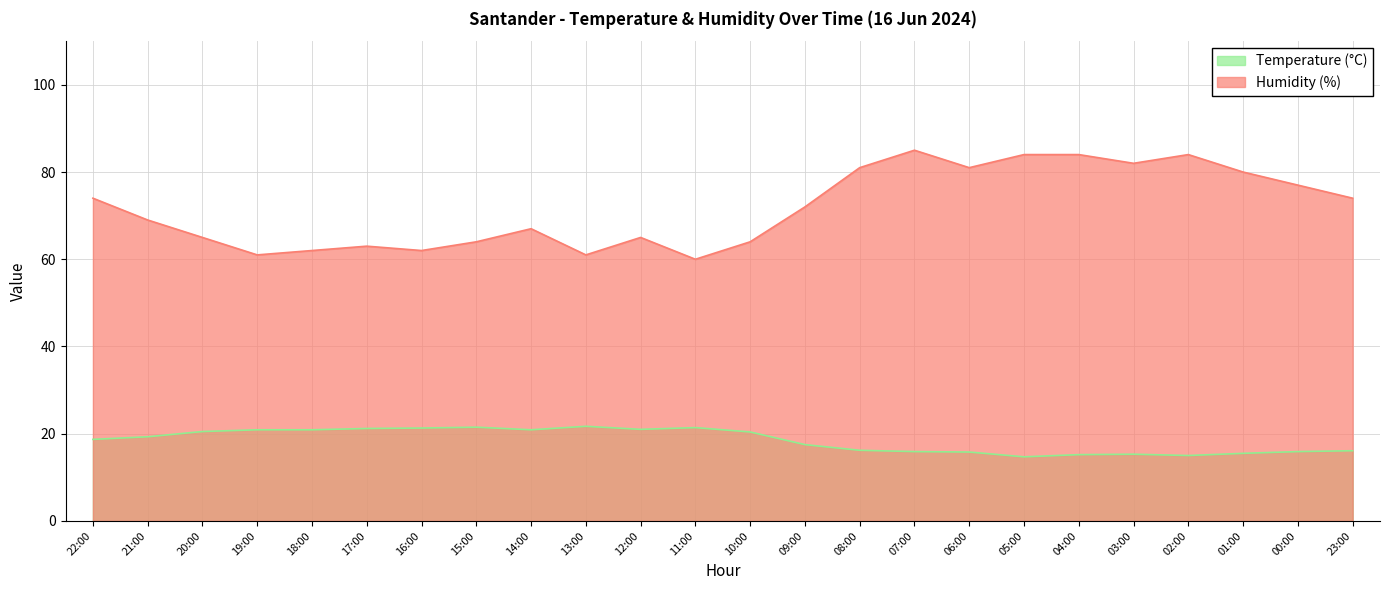

True or false: Temperature (°C) and Humidity (%) intersect in this chart.

False